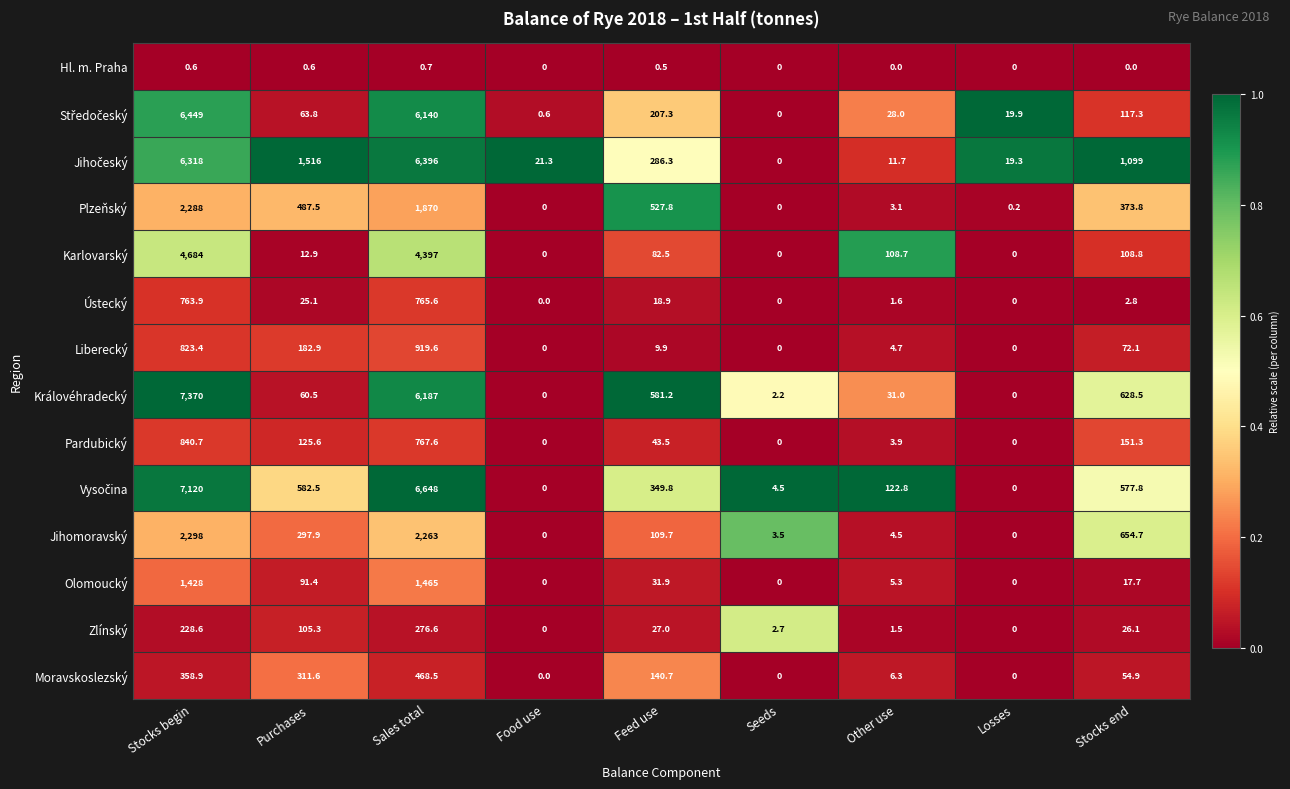

What is the total value across all series at Seeds?

12.9